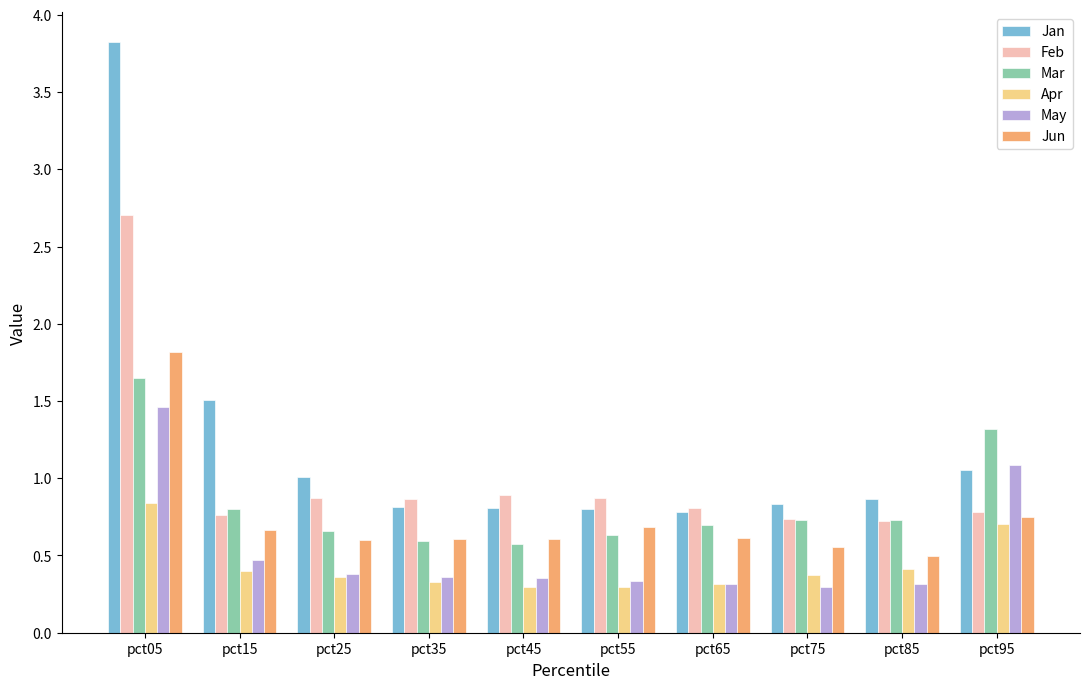

The Jun series shows 0.6 at pct05. True or false?

False